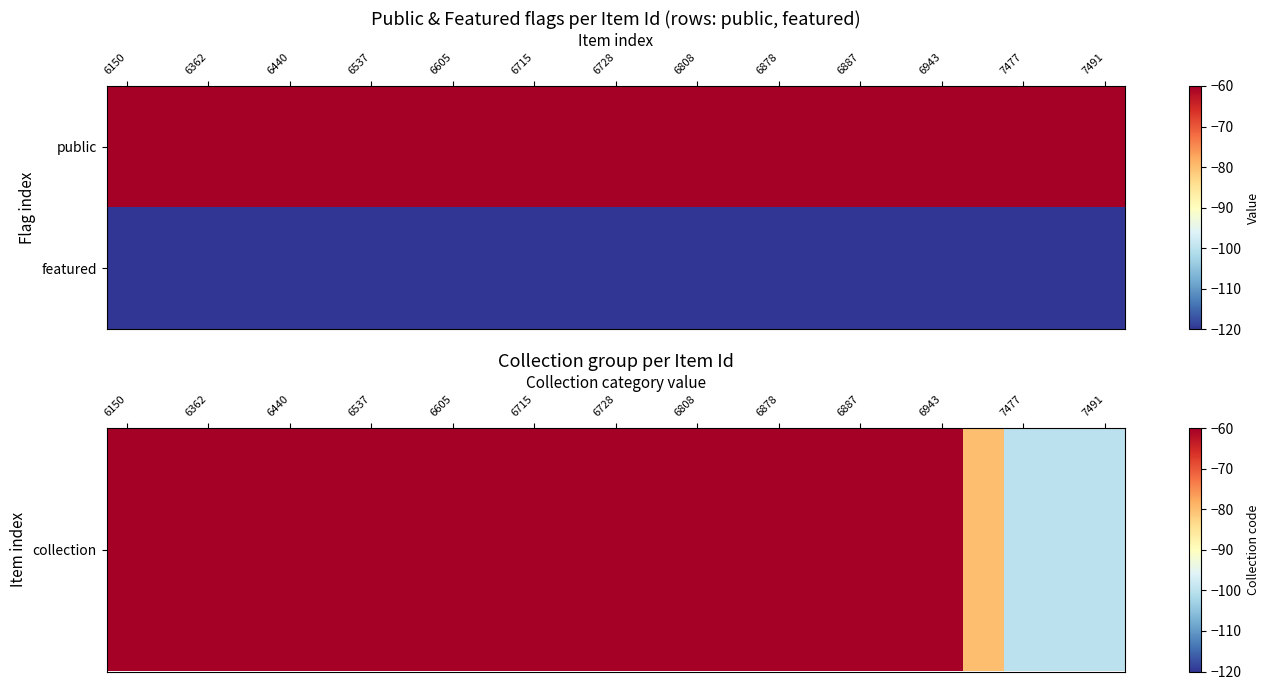

Which series has the largest total across all categories?

collection